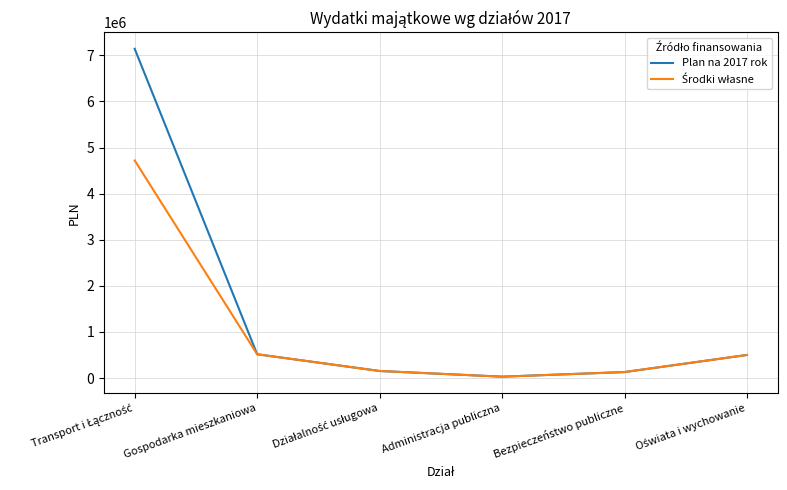

At how many categories does at least one series exceed 5065519?

1